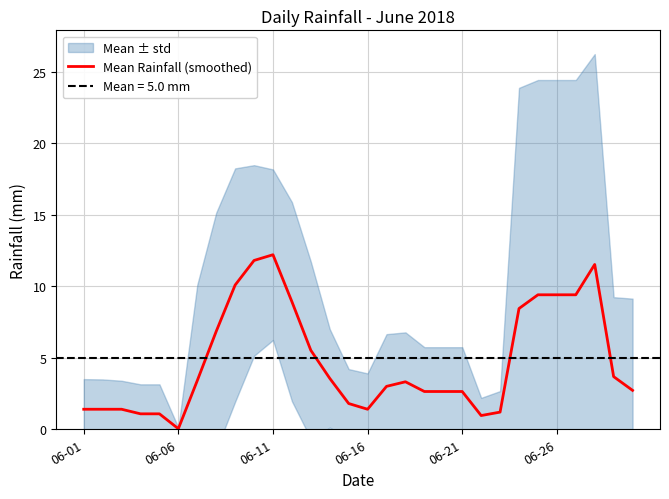

The Mean Rainfall (smoothed) series shows 0.0 at 06-06. True or false?

True